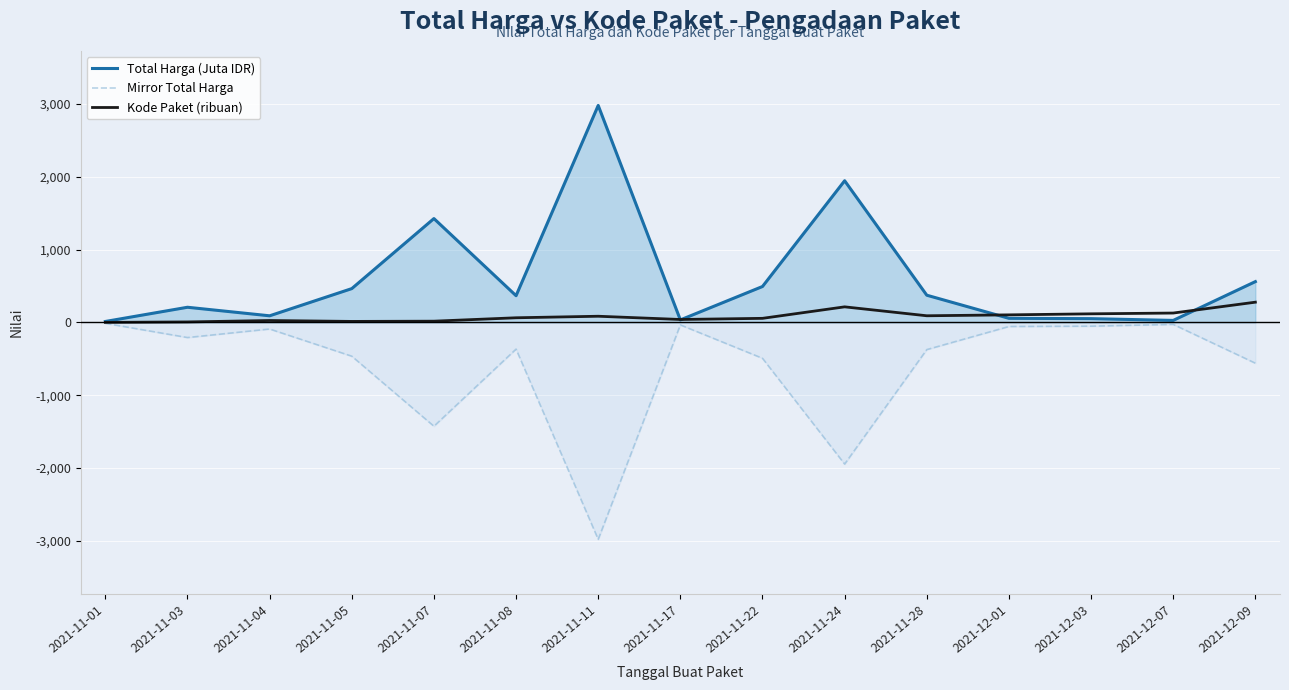

What is the sum of all Total Harga (Juta IDR) values?

9088.0